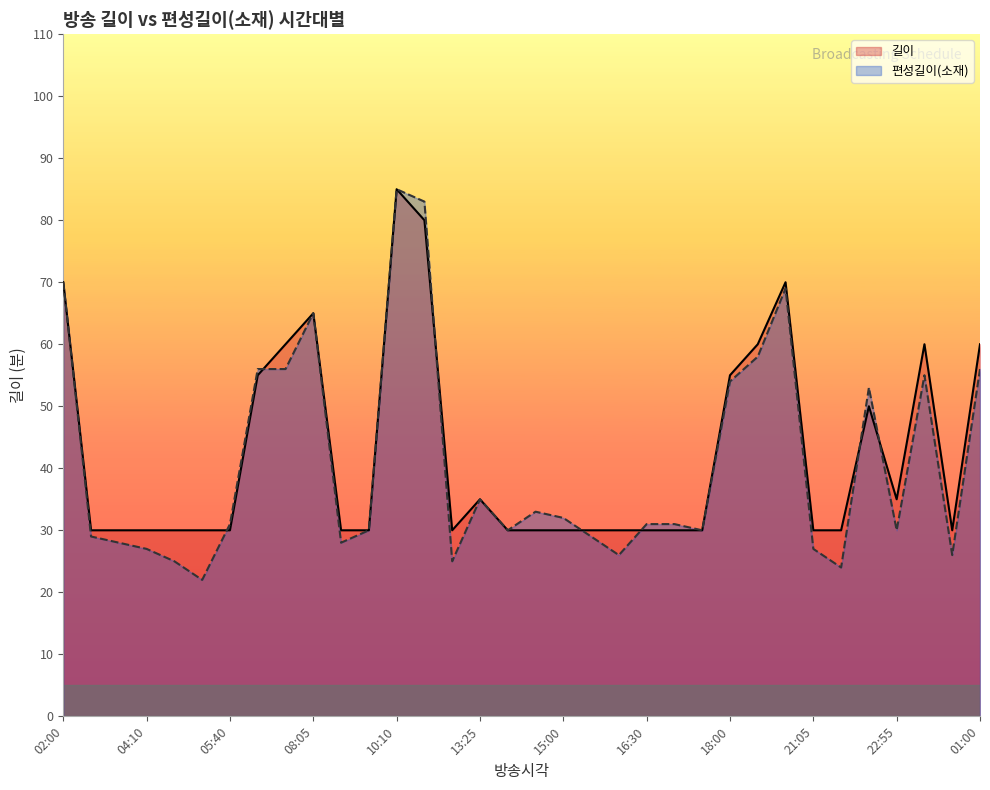

Read the 편성길이(소재) value at 13:25, to the nearest 5.

35